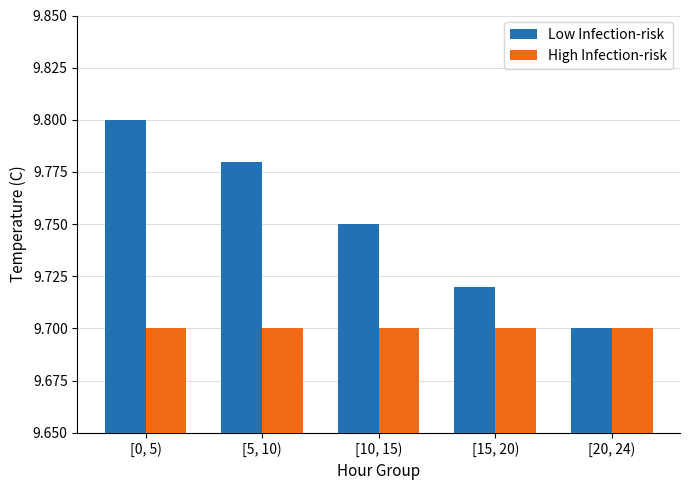

What is the total value across all series at [5, 10)?

19.5